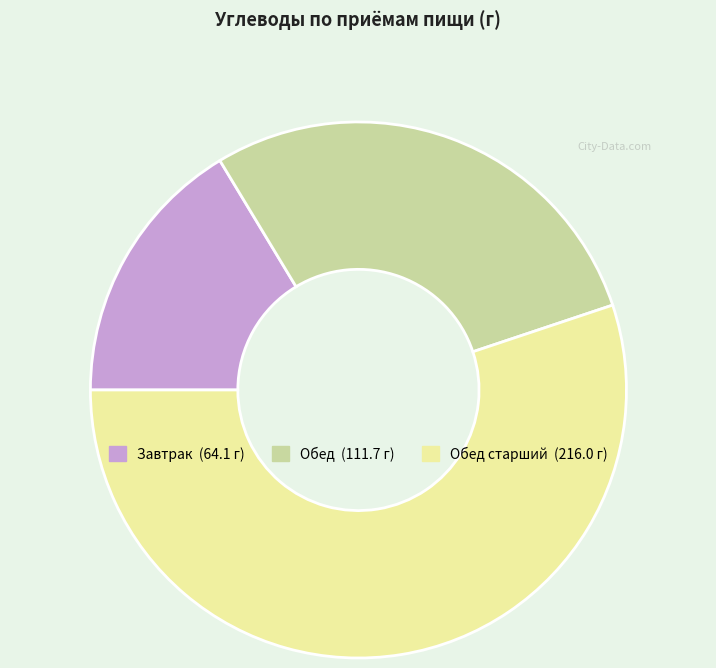

Is there a majority slice in this chart?

Yes